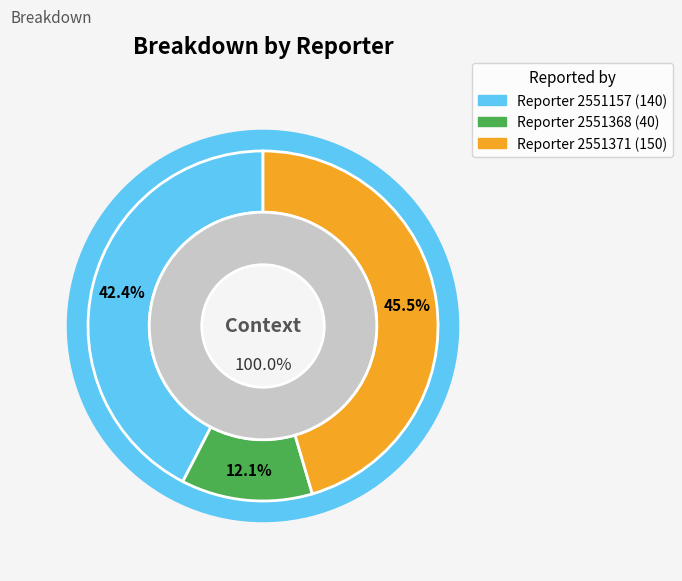

Is 2551368 the majority of the pie?

No